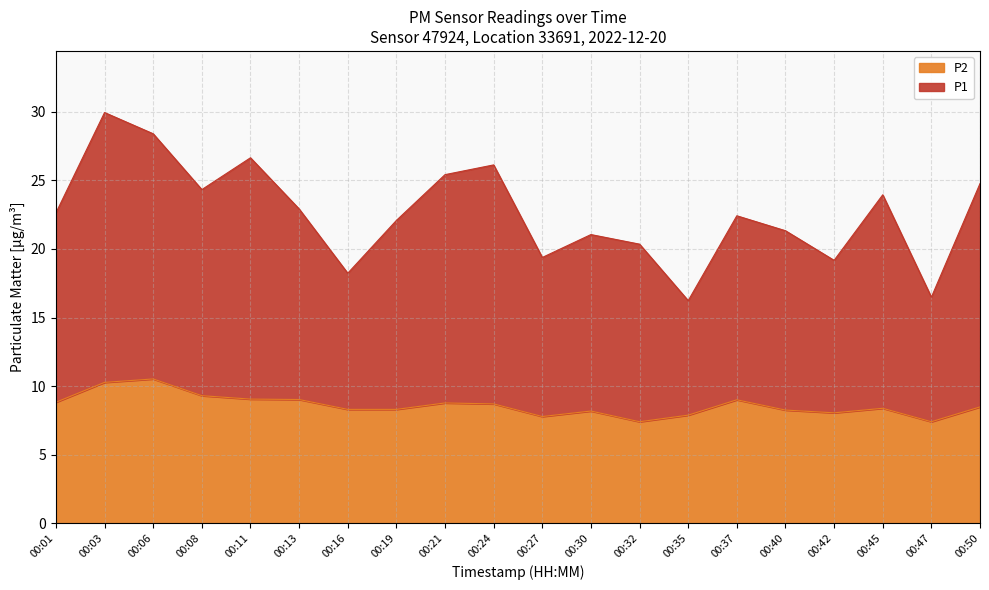

The value of P1 at 00:30 is 35.4. True or false?

False